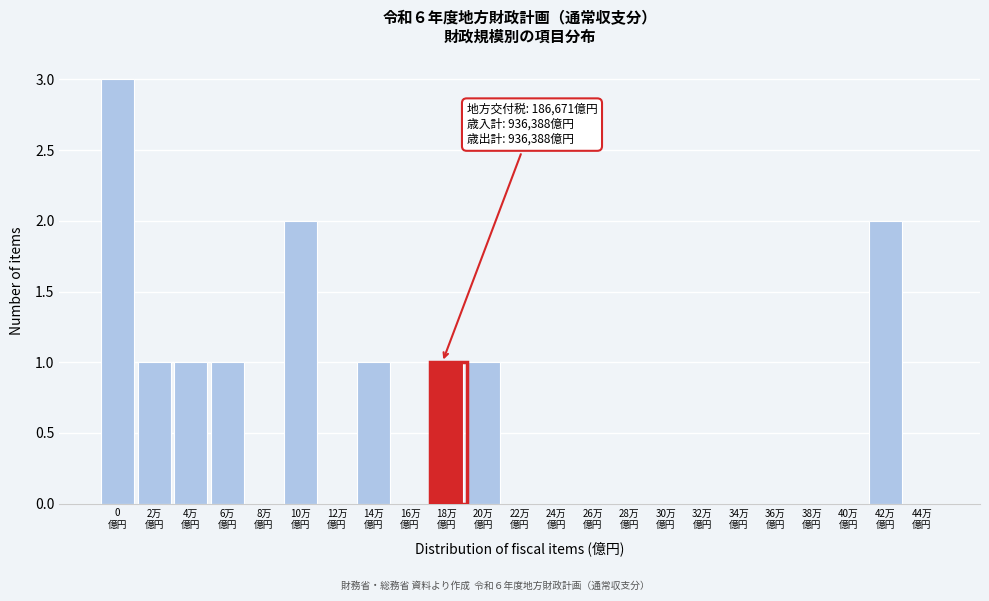

What is the maximum value shown in the chart?

3